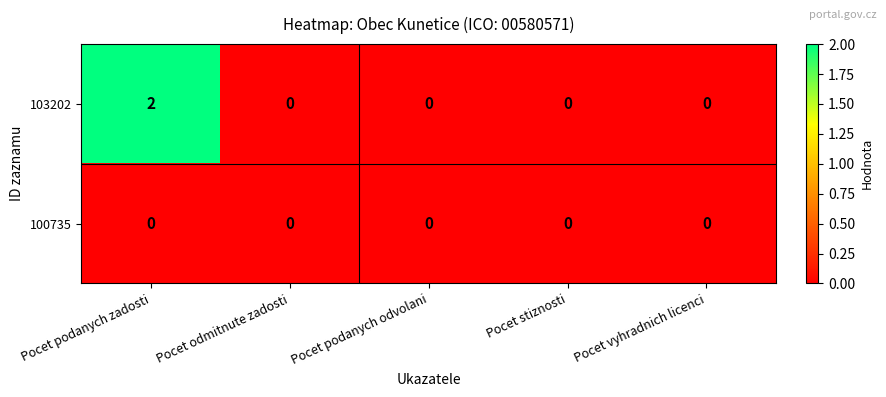

Is the value of 103202 at Pocet podanych zadosti greater than the value of 100735 at Pocet vyhradnich licenci?

Yes